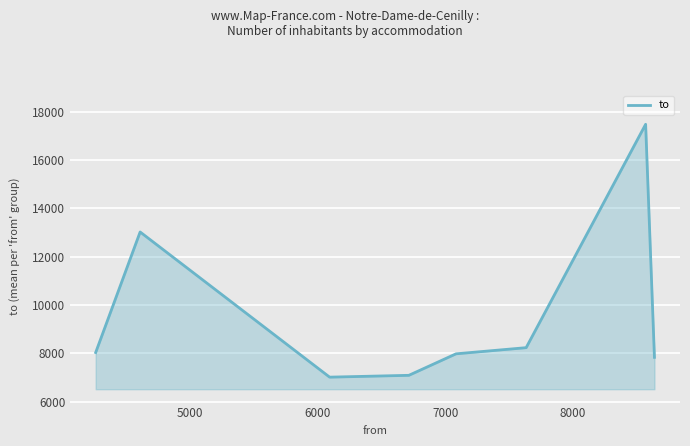

Count the number of categories in the chart.

8